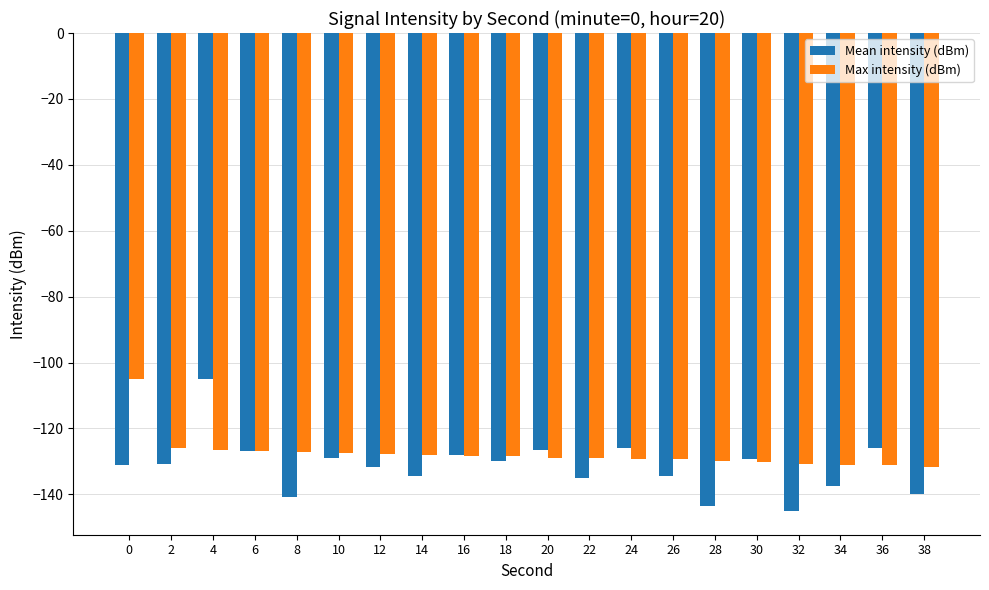

Rank the series by their average value, from highest to lowest.

Max intensity (dBm), Mean intensity (dBm)